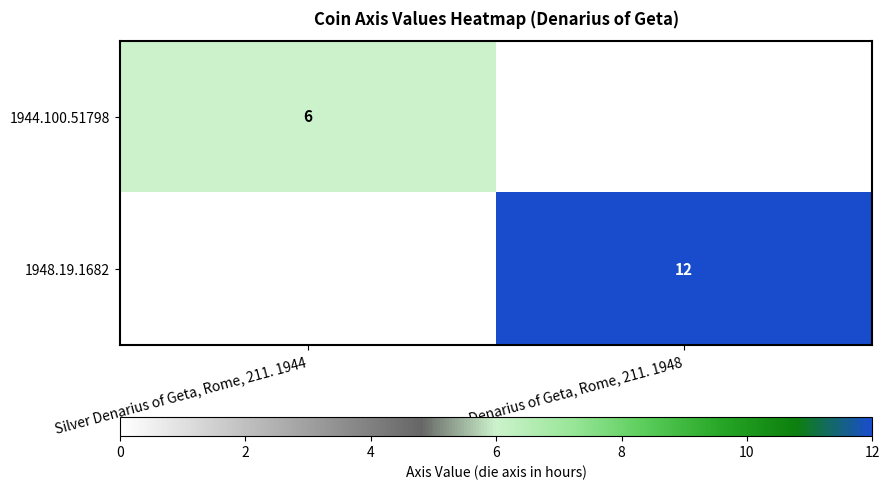

Is it true that 1944.100.51798 equals 10 at Silver Denarius of Geta, Rome, 211. 1944?

False